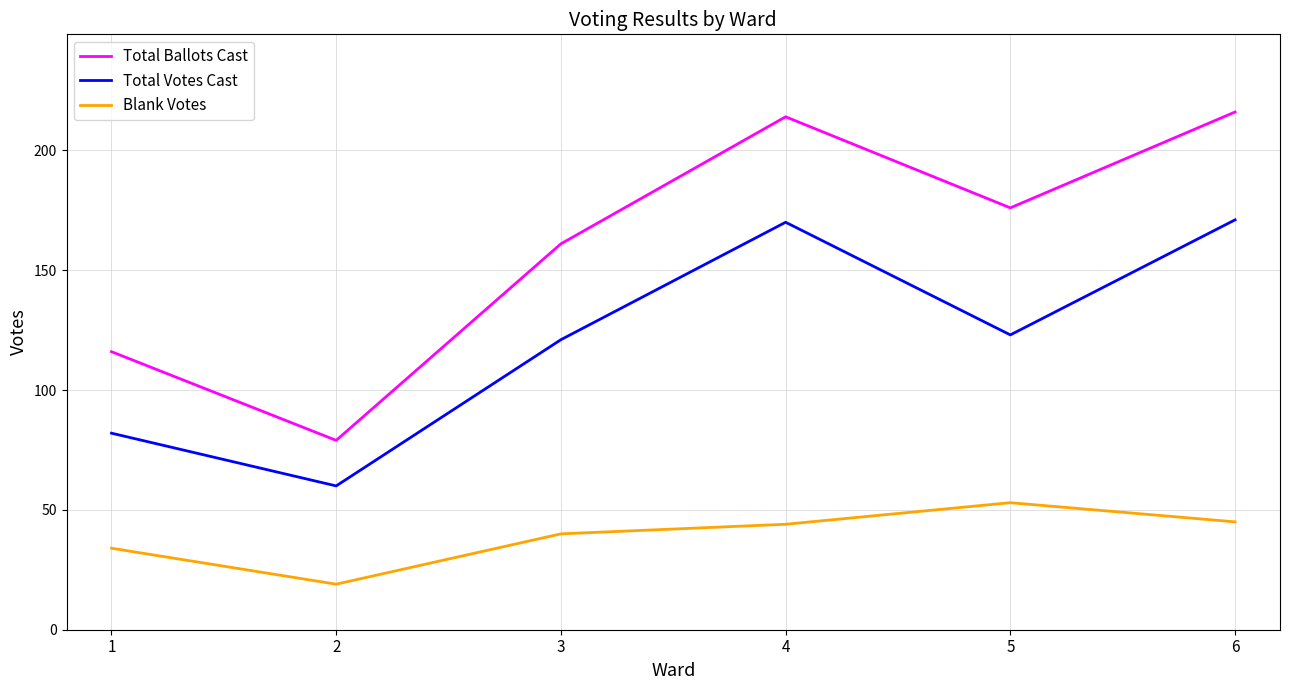

What is the spread (max minus min) of values at 5?

123